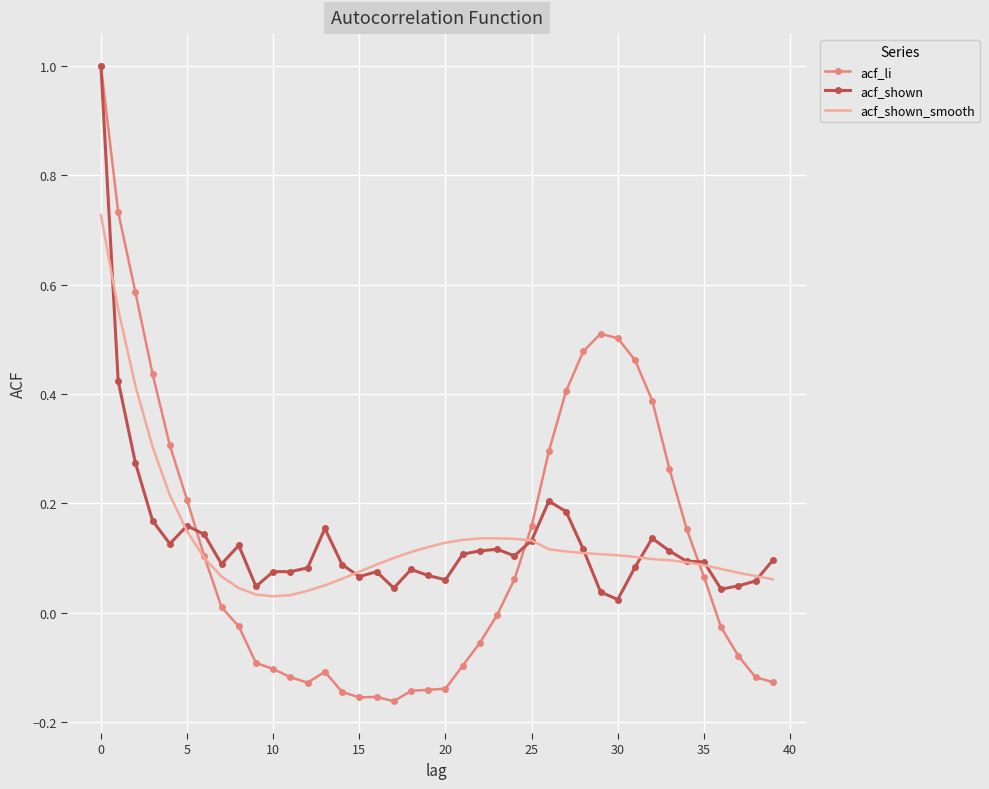

Which series has the widest spread of values?

acf_li